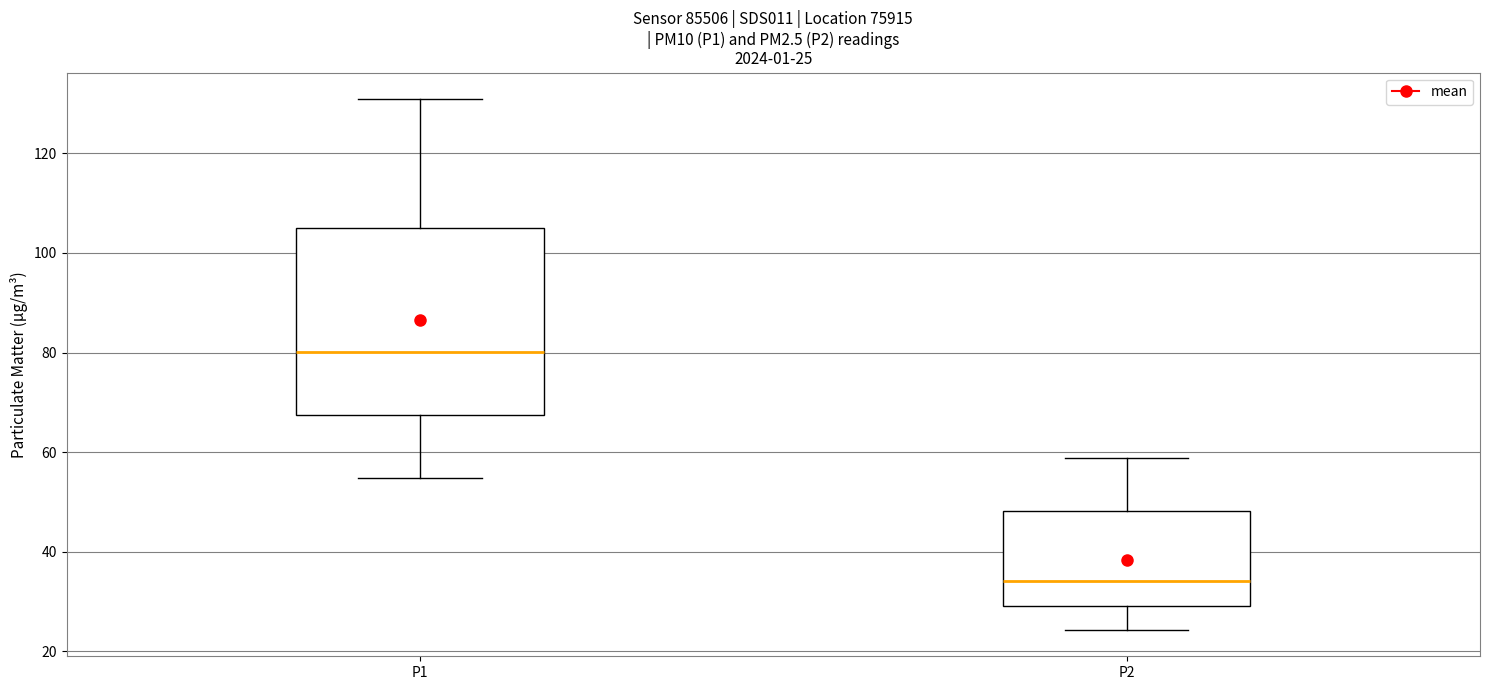

Which box has the lowest median line?

P2